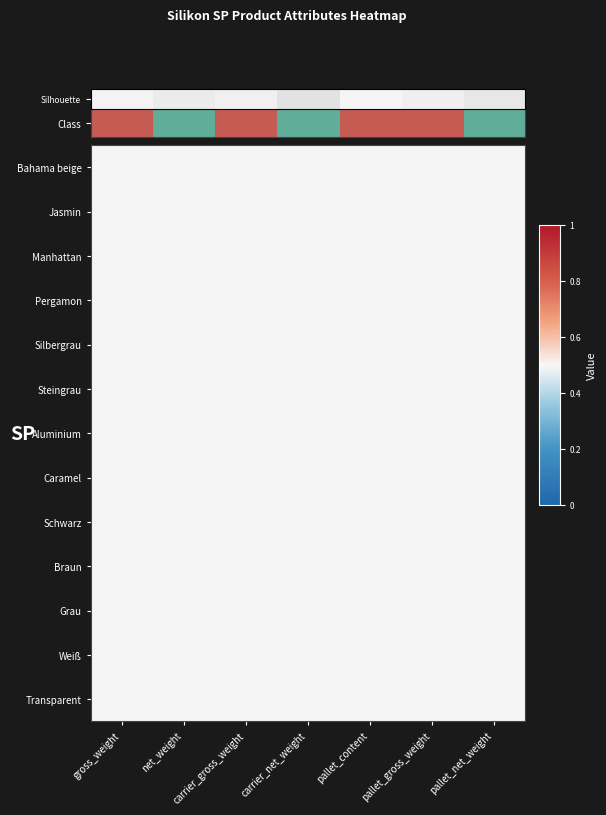

List the labels in order of Silbergrau value, smallest first.

gross_weight, net_weight, carrier_gross_weight, carrier_net_weight, pallet_content, pallet_gross_weight, pallet_net_weight